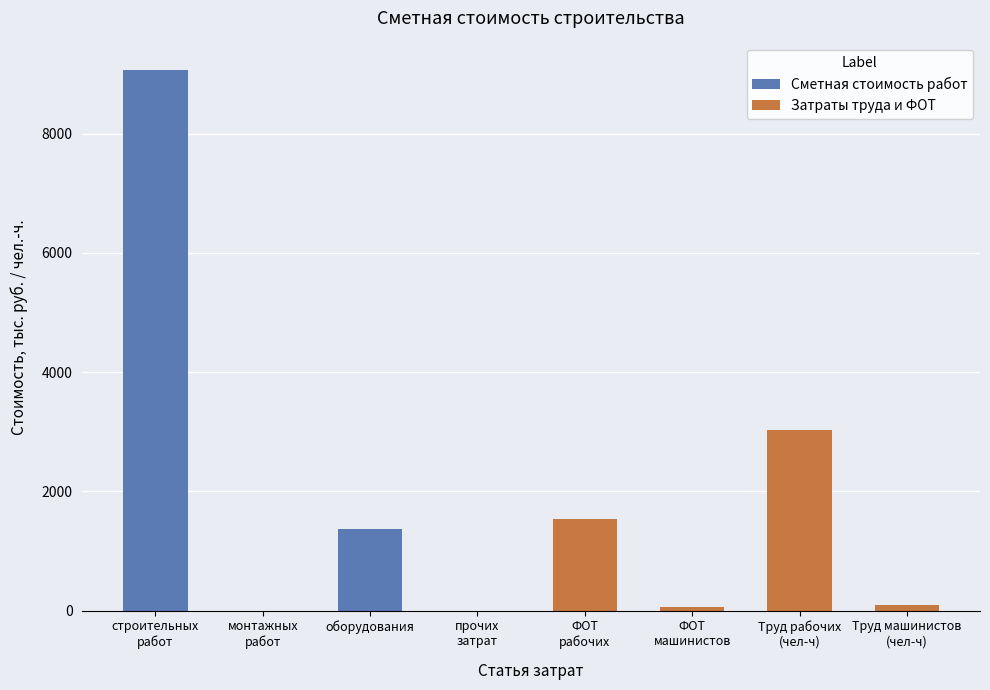

Which has a higher value, прочих
затрат or оборудования?

оборудования